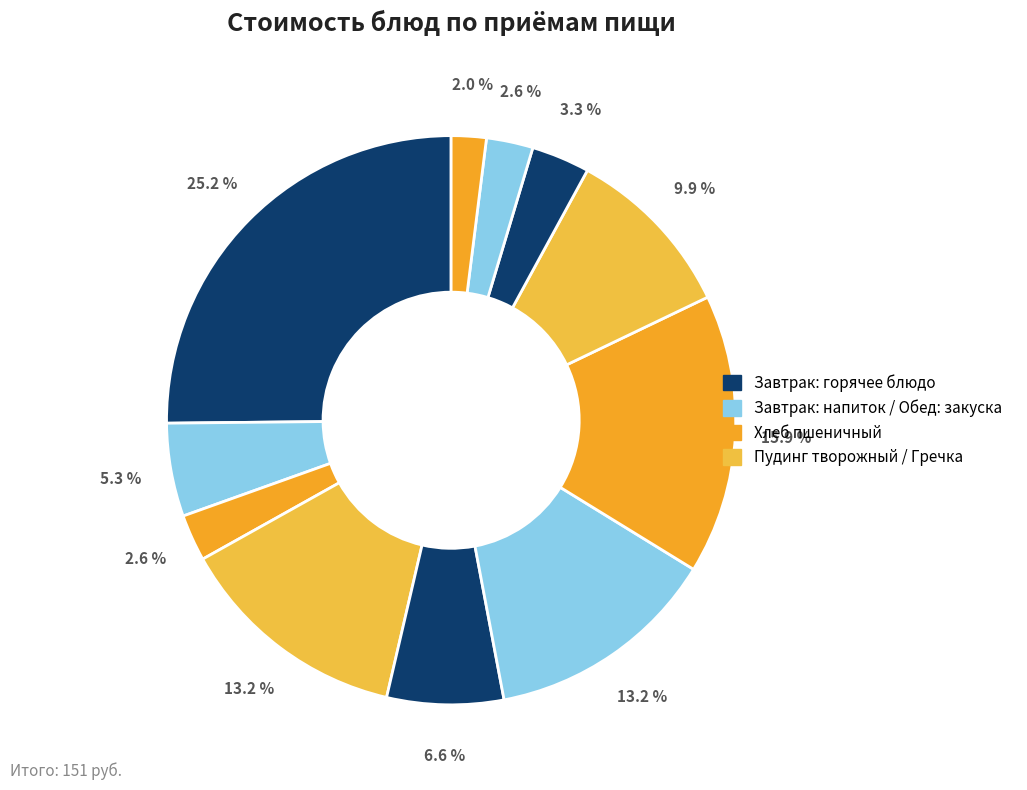

To the nearest percent, what is the average slice percentage?

9%